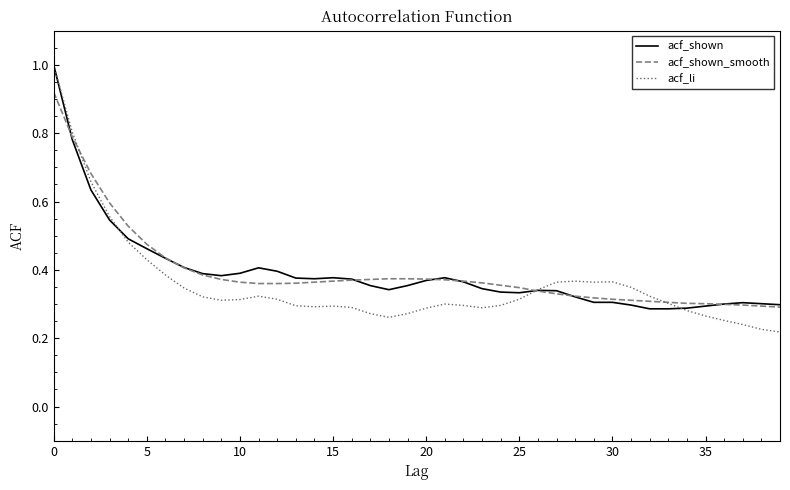

What is the maximum value shown in the chart?

1.0